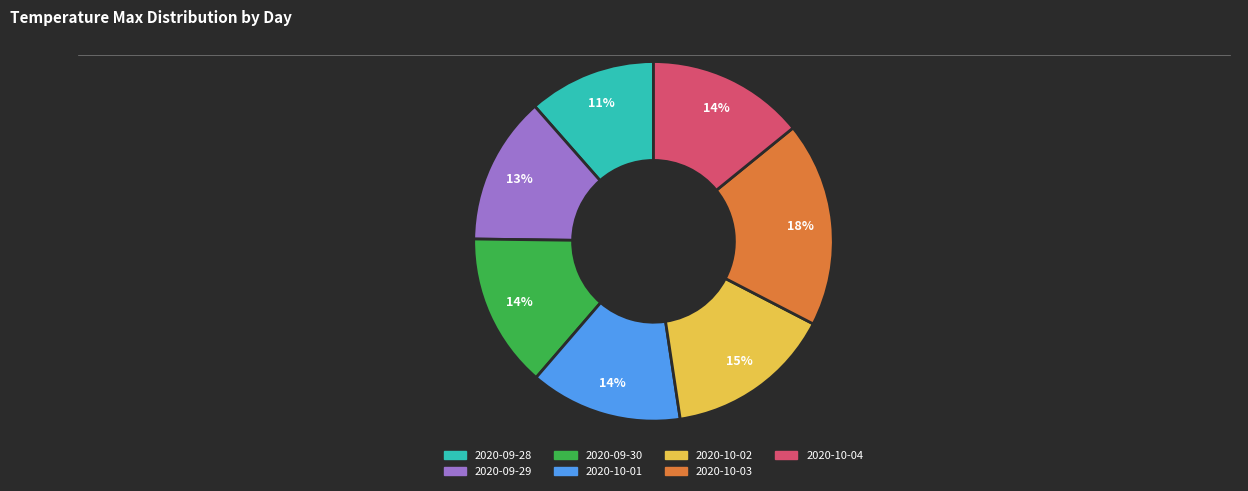

What is the largest slice in the pie chart?

2020-10-03